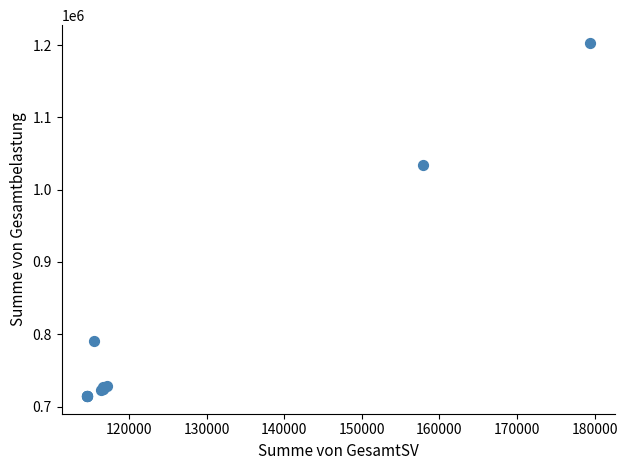

What Y value in the scatter plot is closest to 958887?

1034210.0